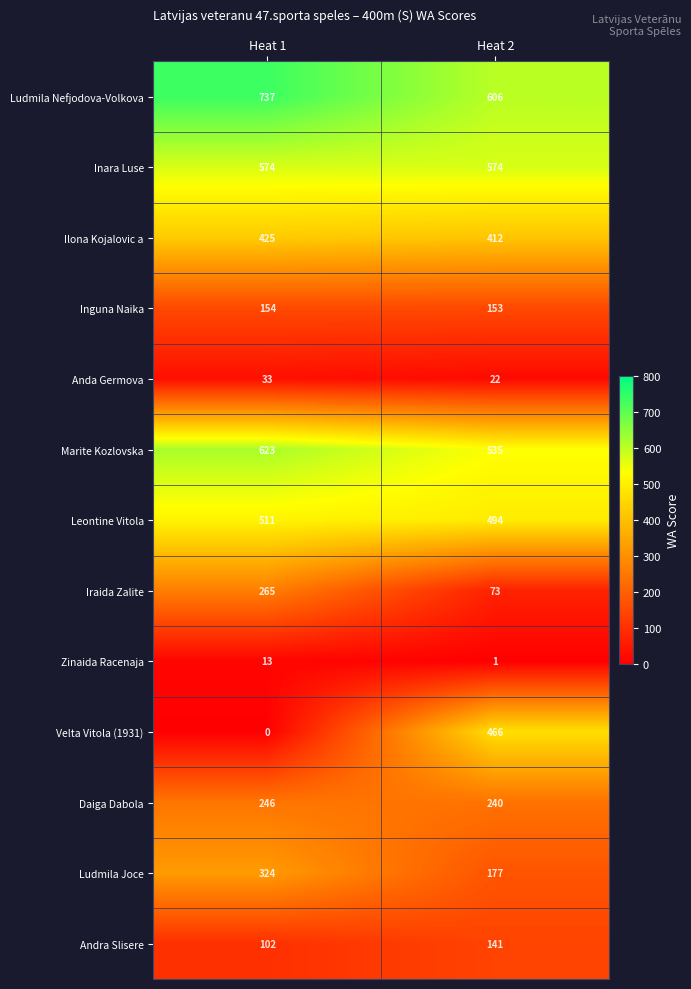

The Inara Luse series shows 574 at Heat 2. True or false?

True